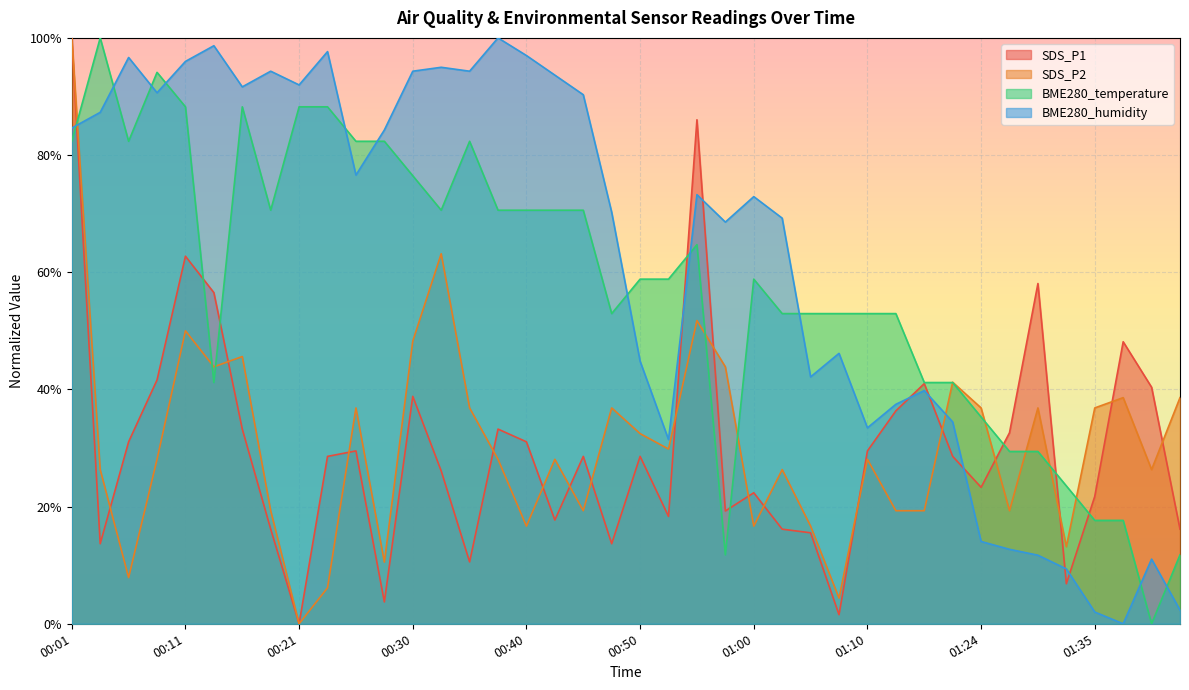

How many interior local valleys does the SDS_P2 series have?

12